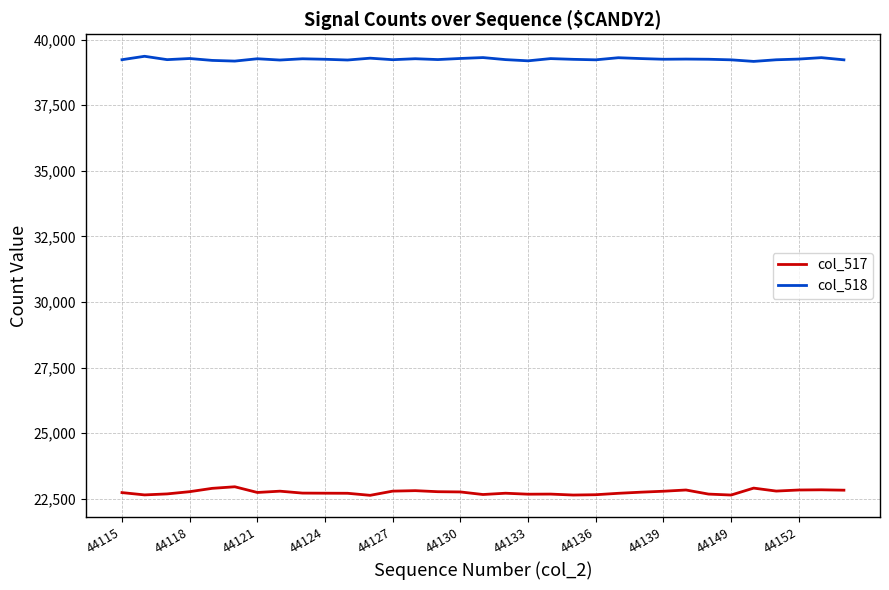

Which series has the largest total across all categories?

col_518